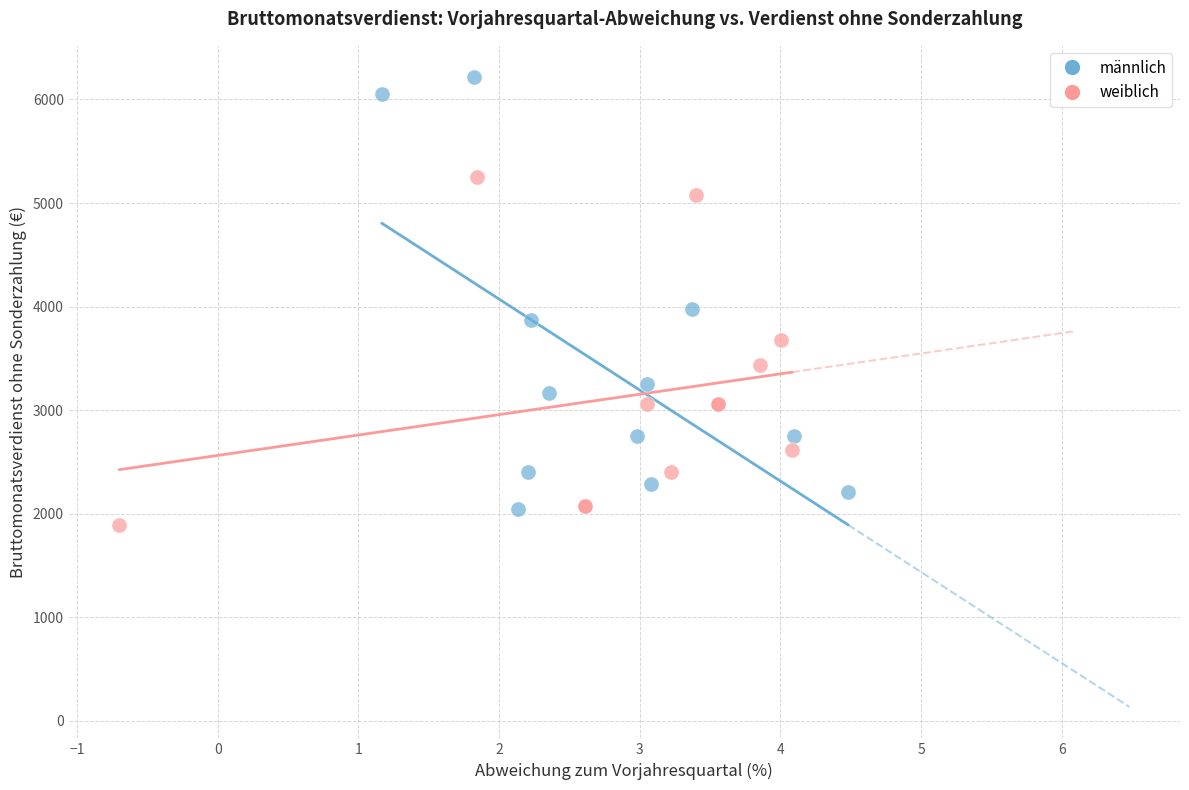

Which series has the widest spread of Y values?

männlich